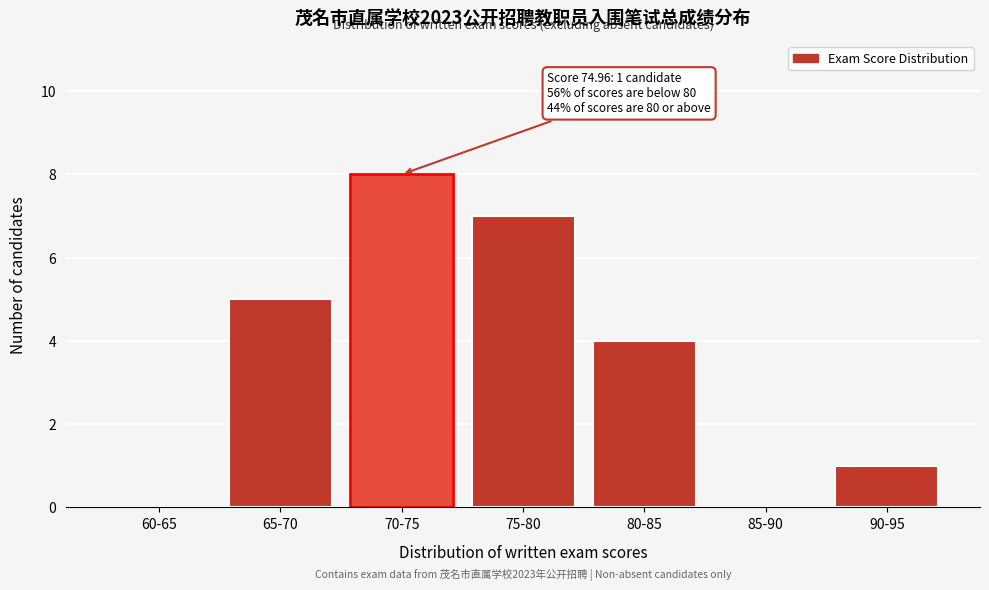

Reading left to right, list all the values displayed in this chart.

60-65=0	65-70=5	70-75=8	75-80=7	80-85=4	85-90=0	90-95=1